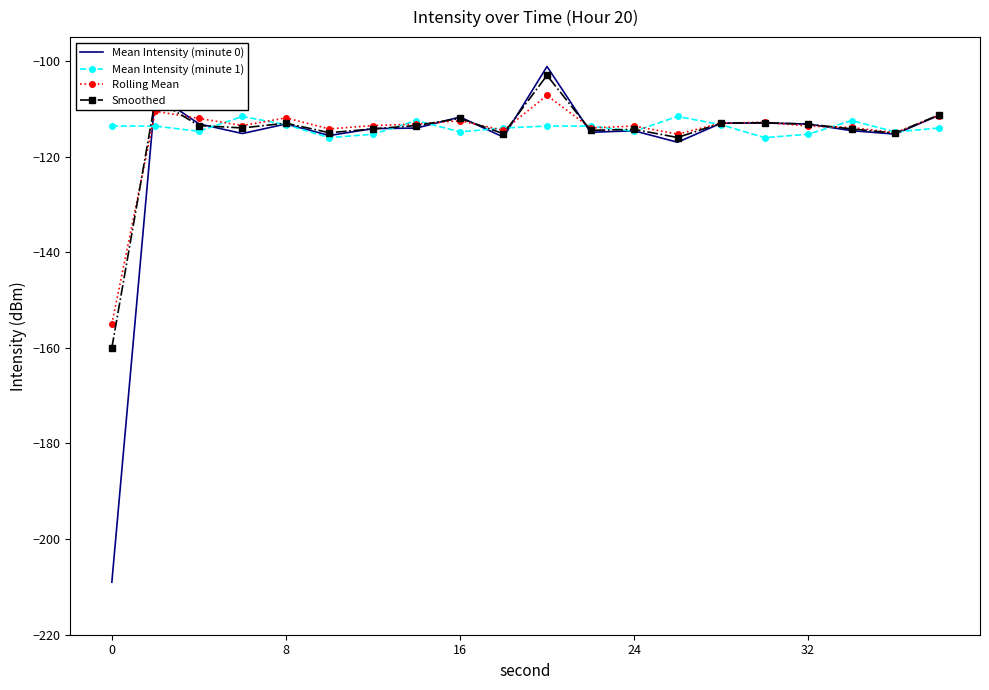

Which series has the widest spread of values?

Mean Intensity (minute 0)